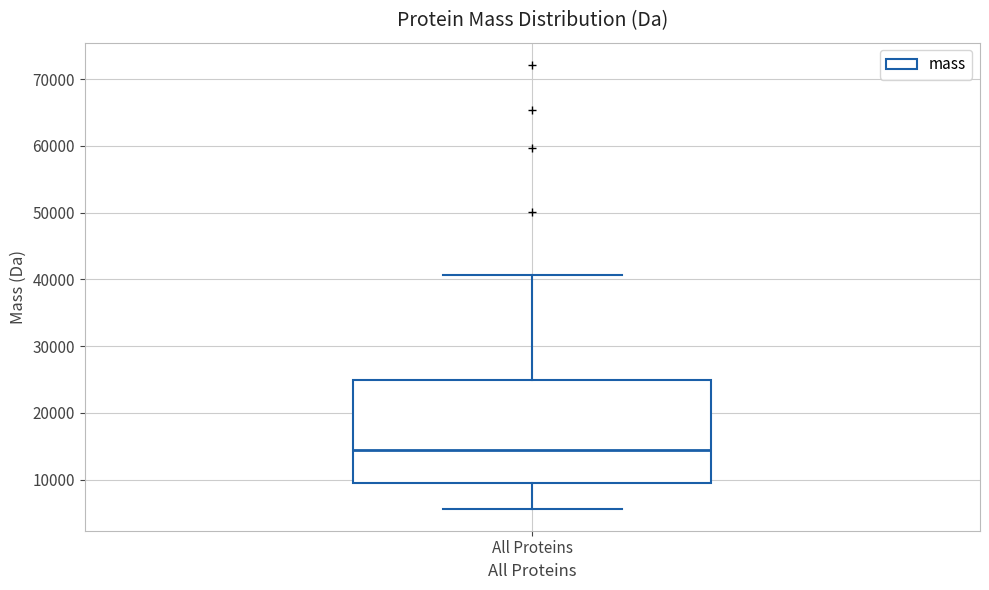

Read this box plot against the y-axis: the position of the median line, the range covered by the box, and the ends of both whiskers. The values are not printed on the chart, so give them approximately, as read against the axis.

median 14000, box 9000 to 25000, whiskers 6000 to 41000